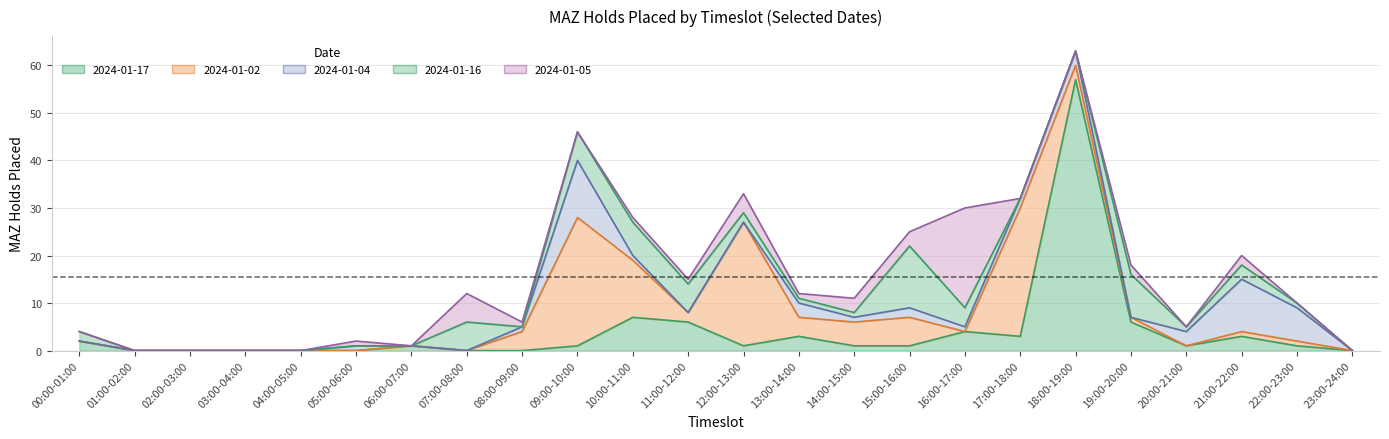

What is the greatest value displayed?

57